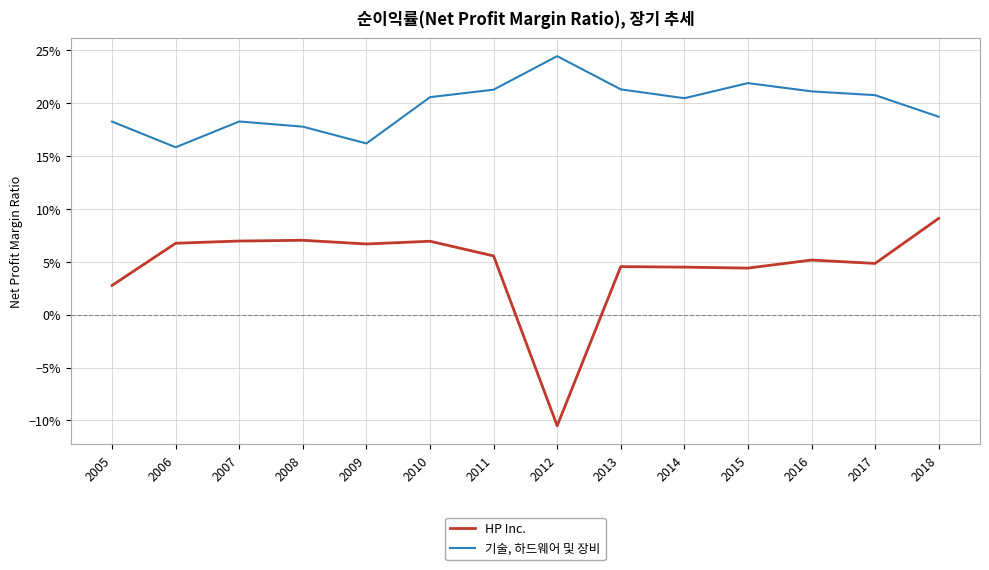

Is this an area chart (filled region under the line)?

No